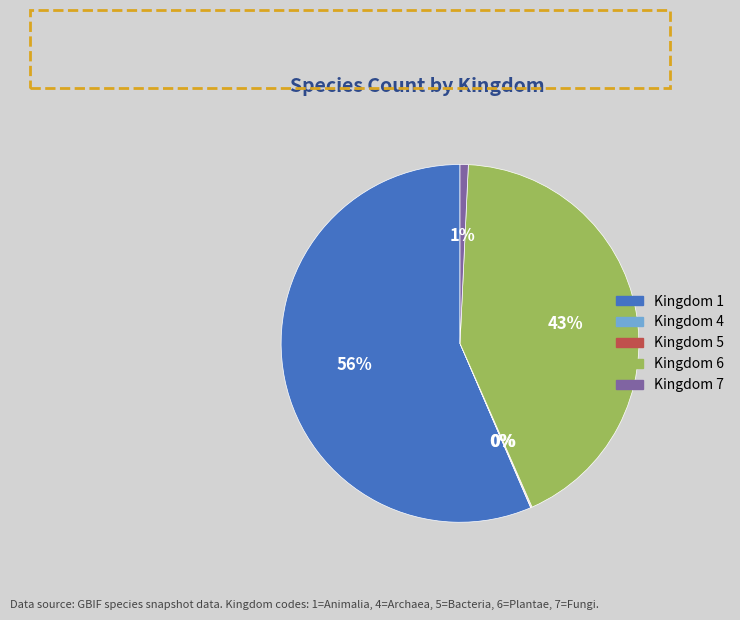

To the nearest percent, what is the difference between the largest and smallest slice percentages?

56%